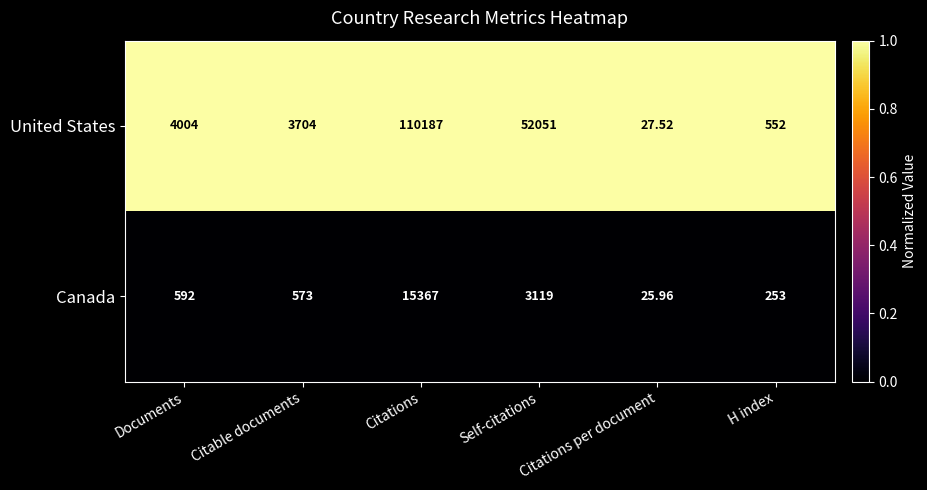

What is the maximum value shown in the chart?

110187.0